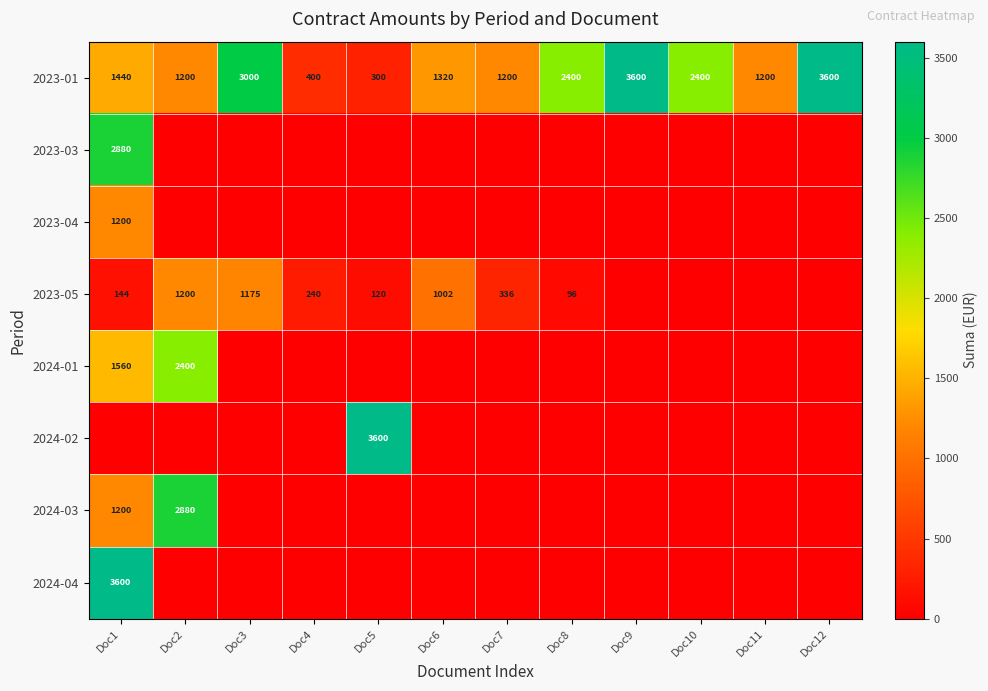

The value of 2023-01 at Doc5 is 166. True or false?

False